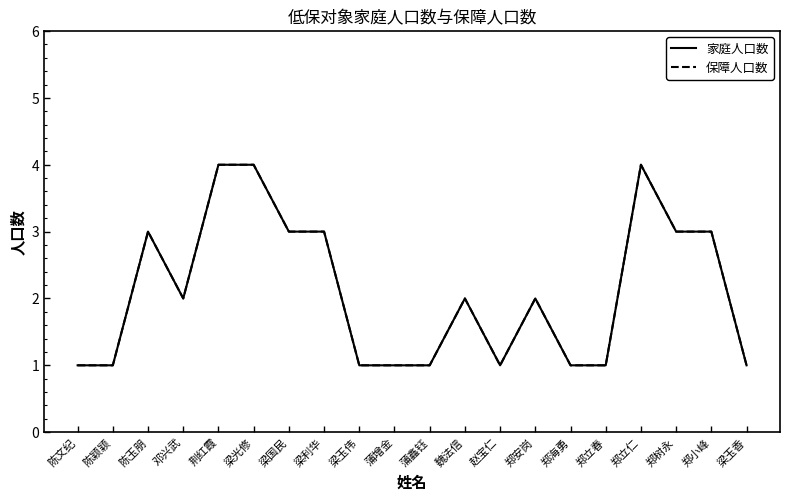

Is this an area chart (filled region under the line)?

No